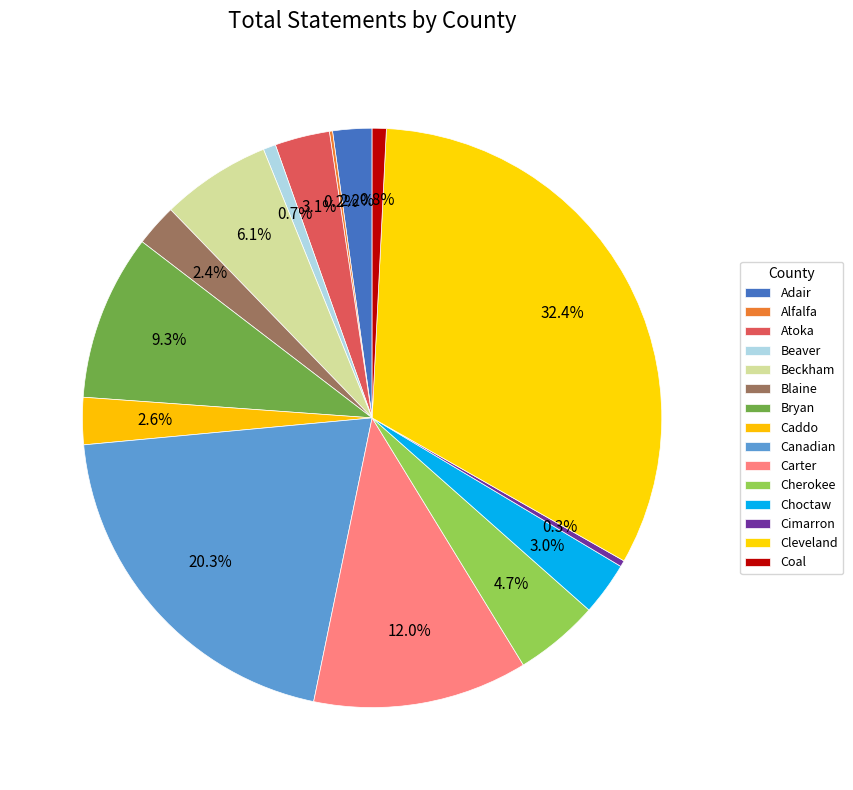

To the nearest percent, what portion does Carter represent?

12%